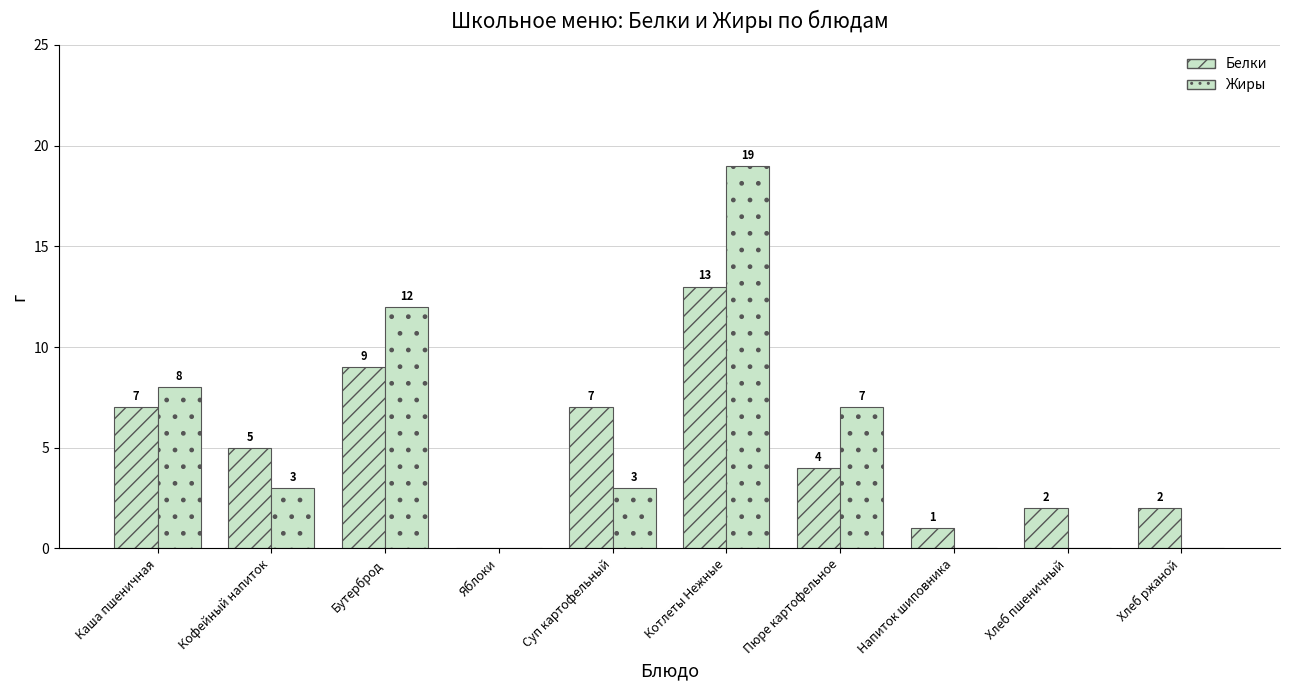

Reading left to right, what are all the values shown in this chart?

Белки: 7	5	9	0	7	13	4	1	2	2
Жиры: 8	3	12	0	3	19	7	0	0	0